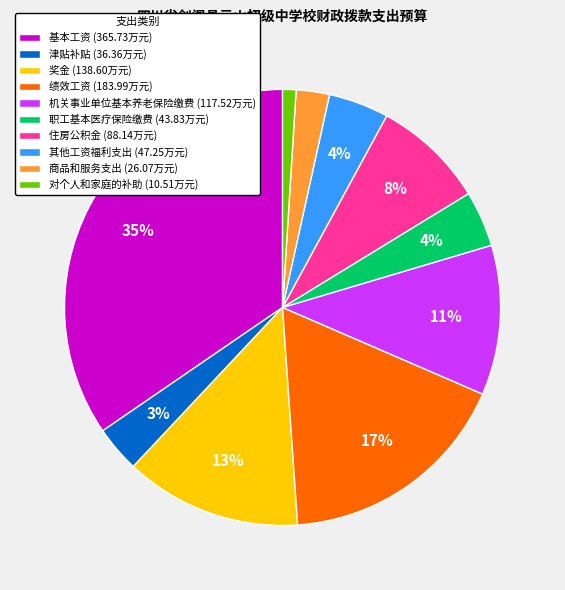

Do 奖金 (138.60万元) and 津贴补贴 (36.36万元) together represent more than half of the pie?

No